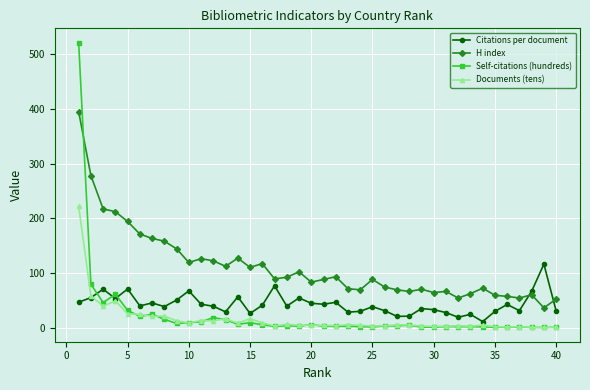

True or false: Documents (tens) has more than 2 points higher than both neighbors.

True